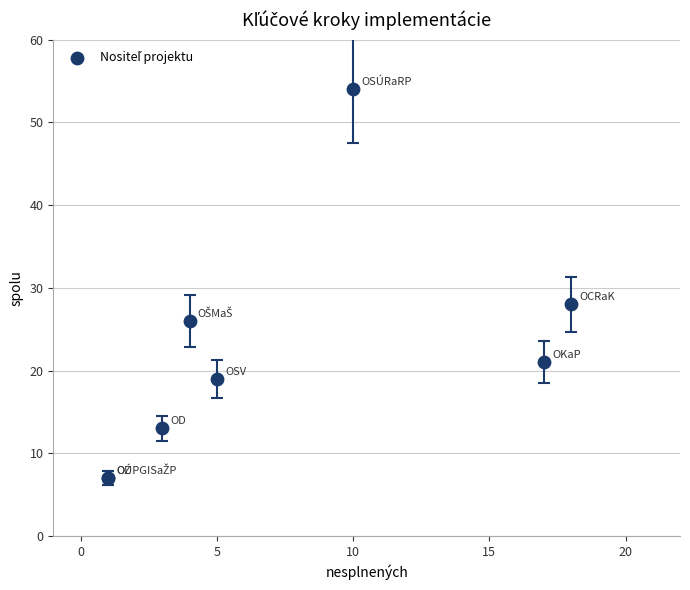

What Y value in the scatter plot is closest to 30?

28